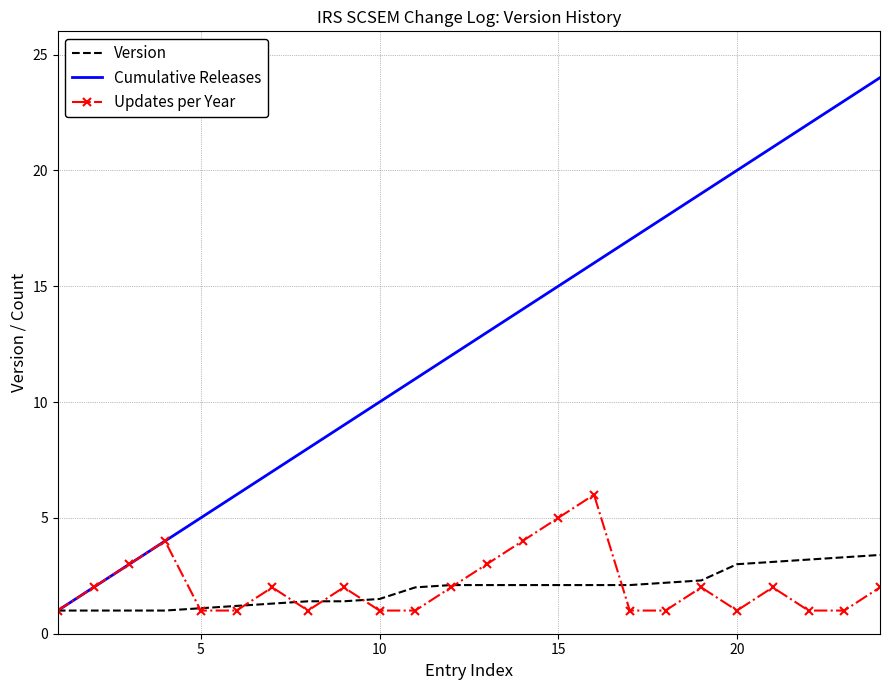

Which series has the largest range (max minus min)?

Cumulative Releases